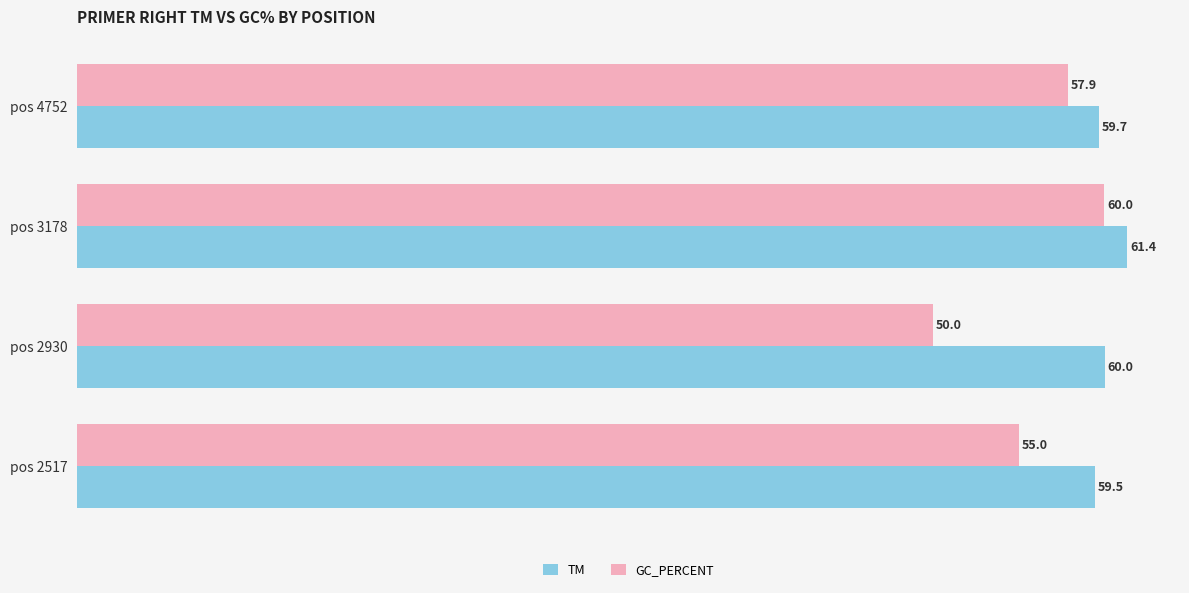

What is the difference between the second highest and minimum values in the TM series?

0.6